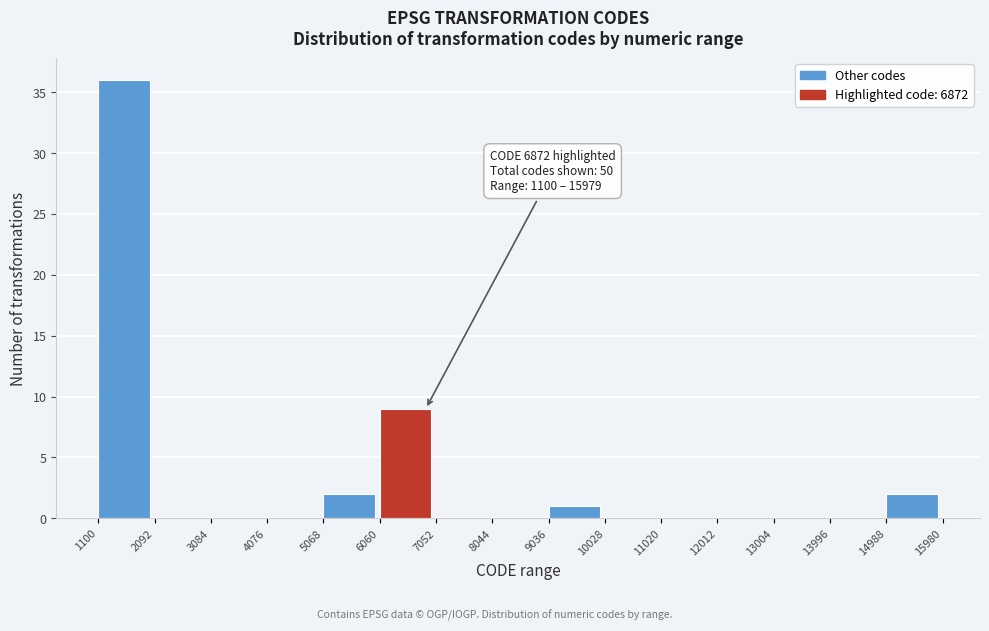

Which range on the x-axis has the tallest bar?

1100 to 2092